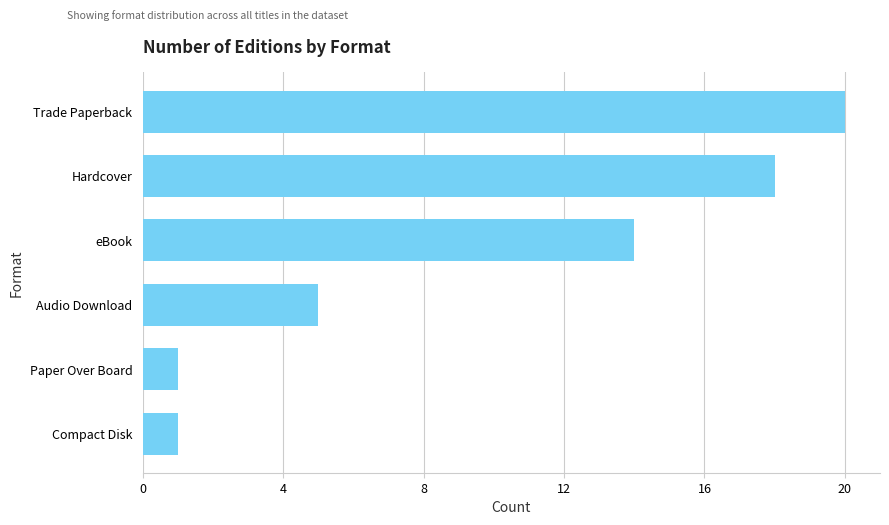

What is the change in value from Trade Paperback to eBook?

-6